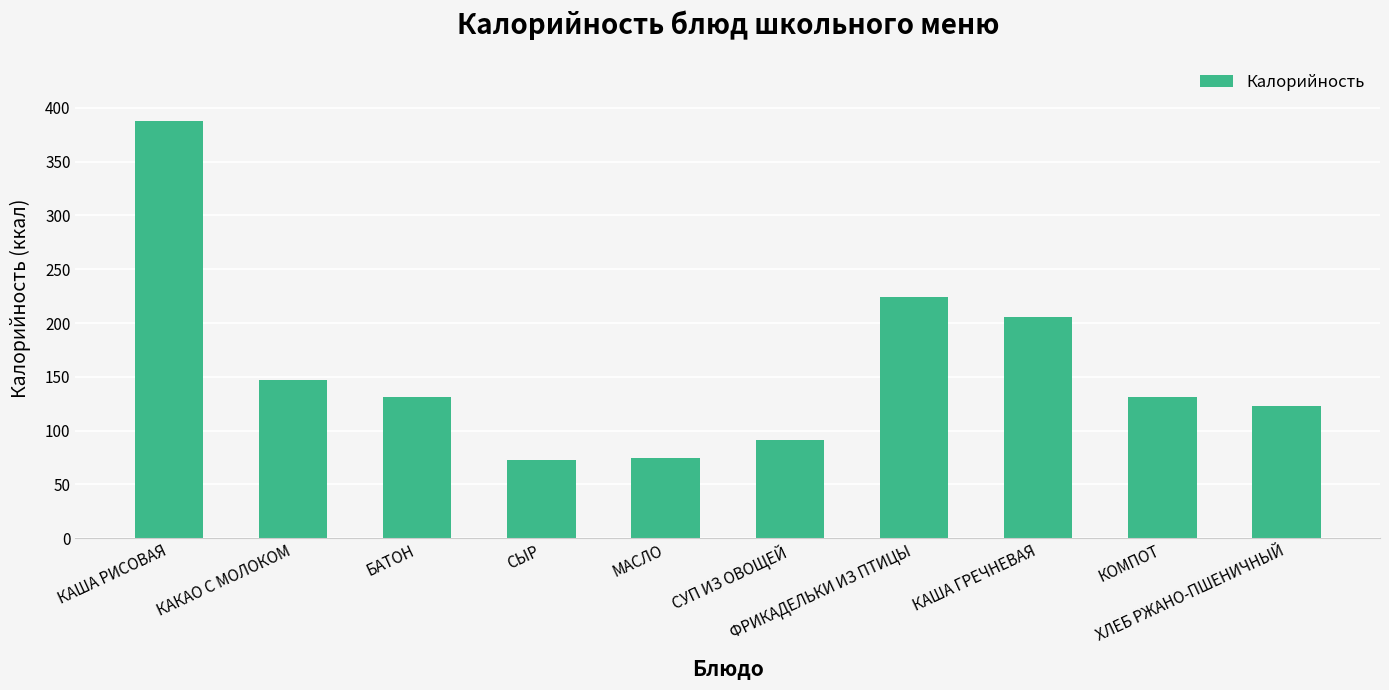

What is the greatest value displayed?

387.7